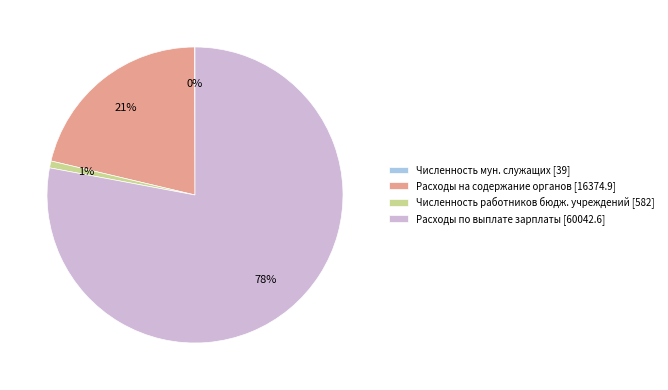

To the nearest percent, what is the difference between the Расходы по выплате зарплаты [60042.6] and Расходы на содержание органов [16374.9] slice percentages?

57%